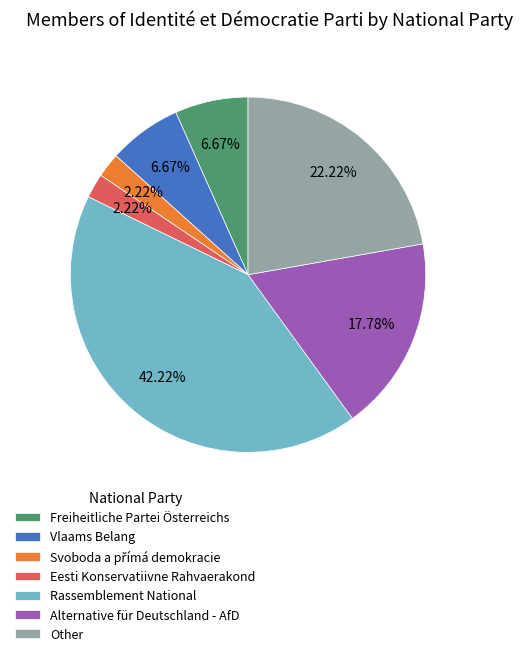

Do Vlaams Belang and Freiheitliche Partei Österreichs together represent more than half of the pie?

No